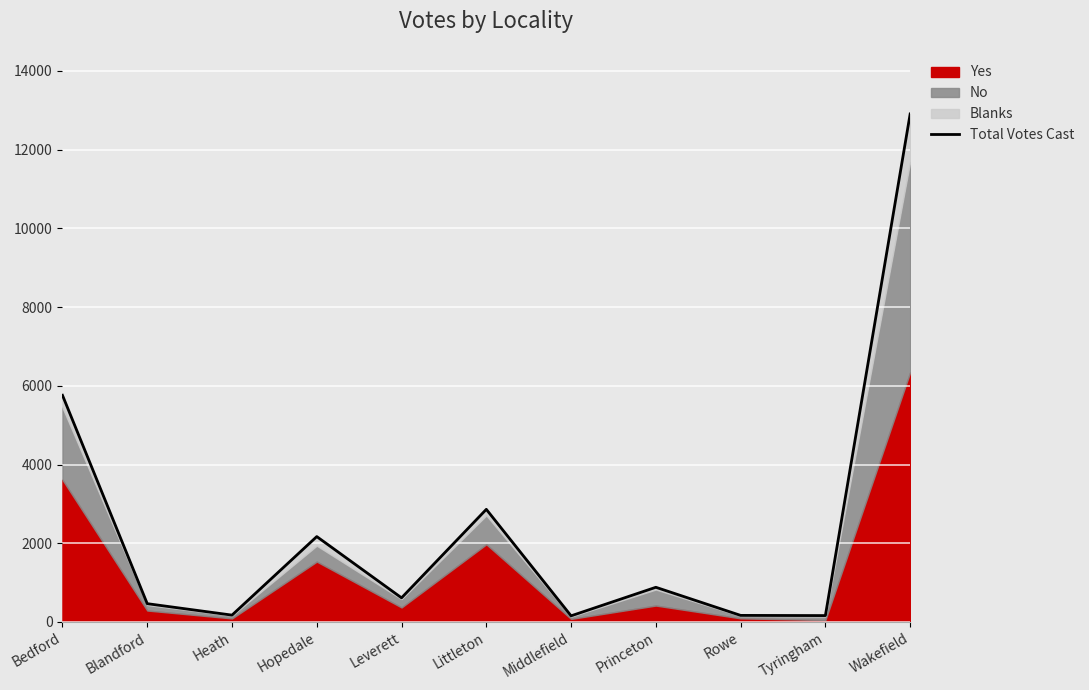

What is the sum of all values?

26312